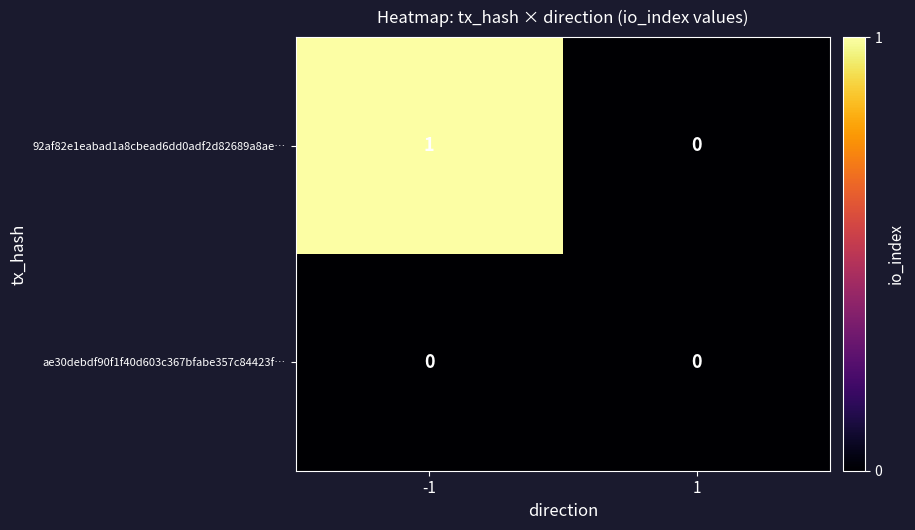

Reading left to right, transcribe all the data shown in this chart.

92af82e1eabad1a8cbead6dd0adf2d82689a8ae…: 1	0
ae30debdf90f1f40d603c367bfabe357c84423f…: 0	0